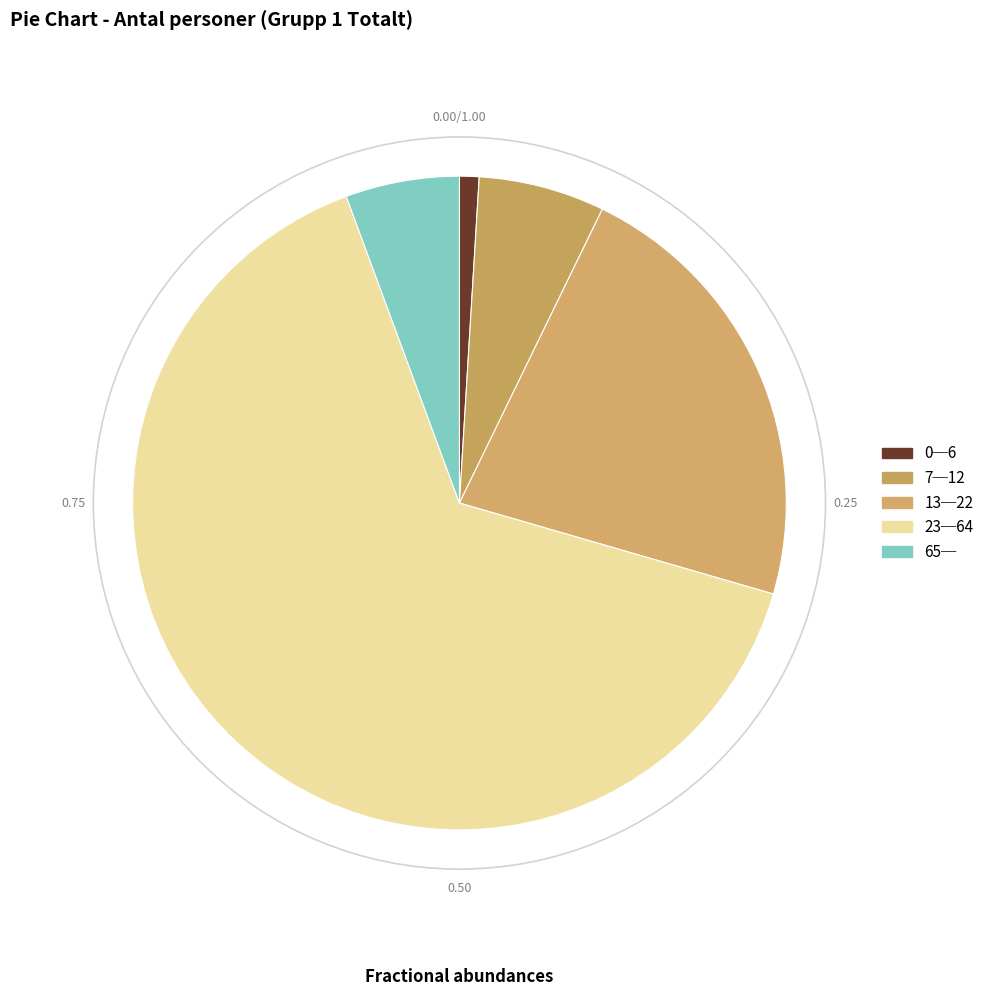

To the nearest percent, what percentage of the pie is 65─?

6%